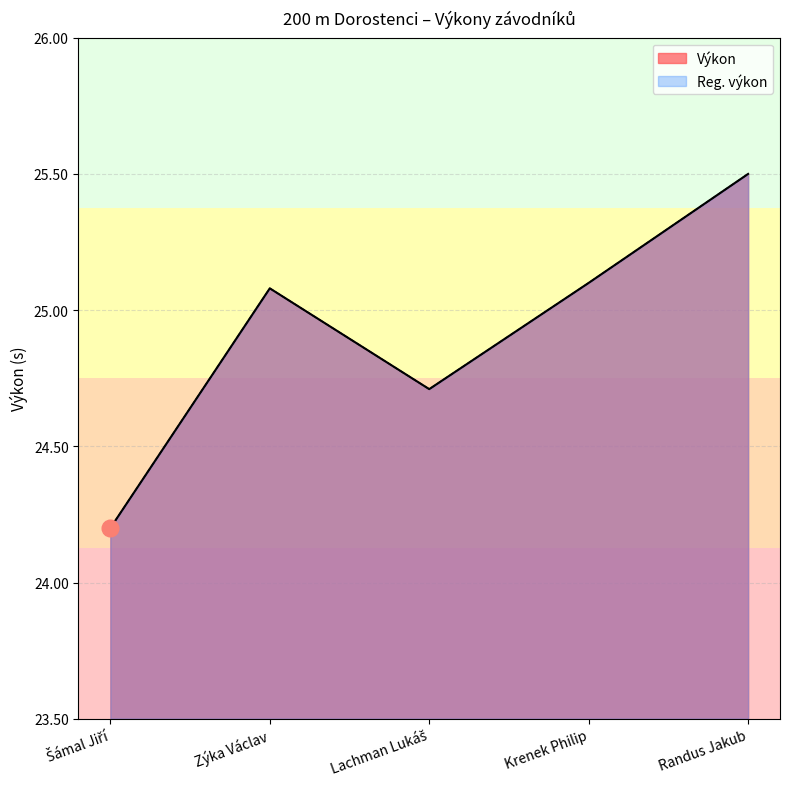

What is the difference between the Výkon values at Zýka Václav and Lachman Lukáš?

0.4